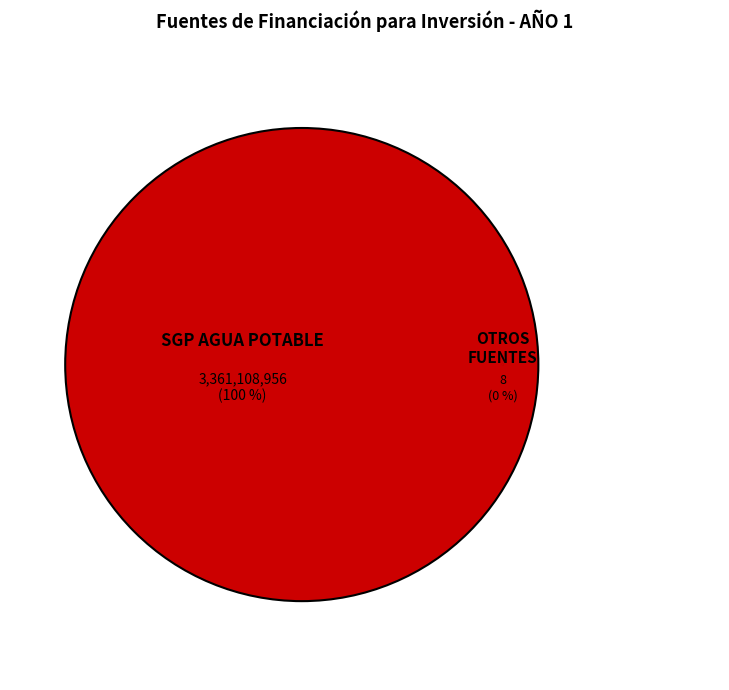

Does any single category account for the majority?

Yes